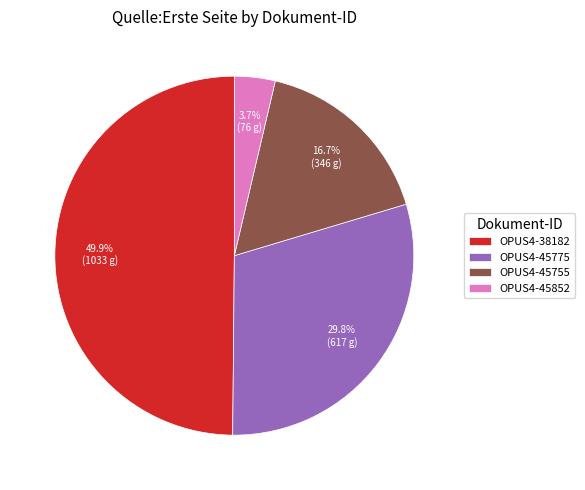

Which has a higher value, OPUS4-38182 or OPUS4-45775?

OPUS4-38182